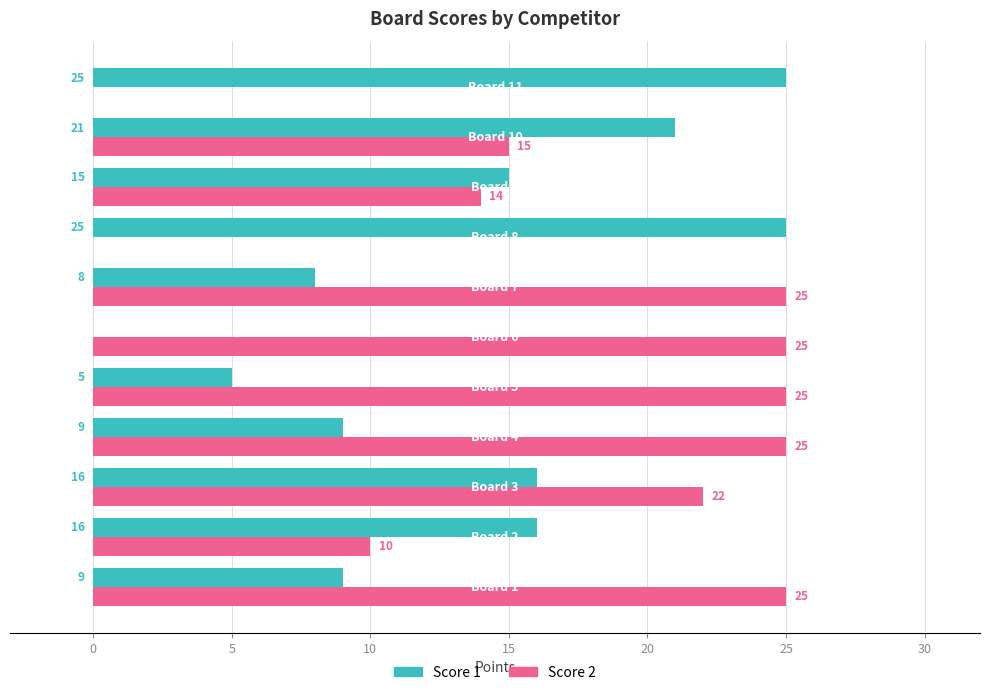

What is the highest value of the Score 1 series?

25